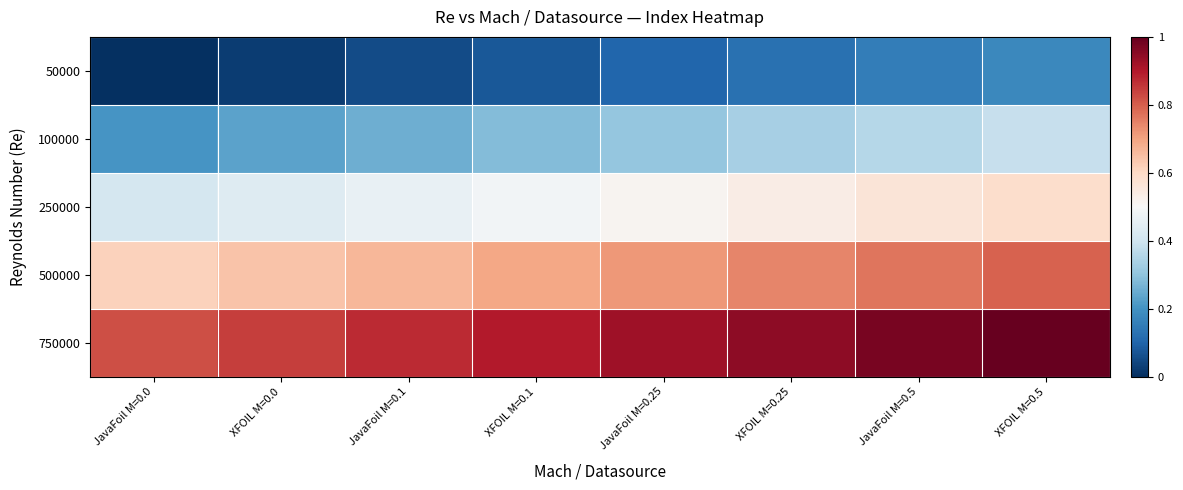

List the series in order of their overall mean, lowest first.

50000, 100000, 250000, 500000, 750000